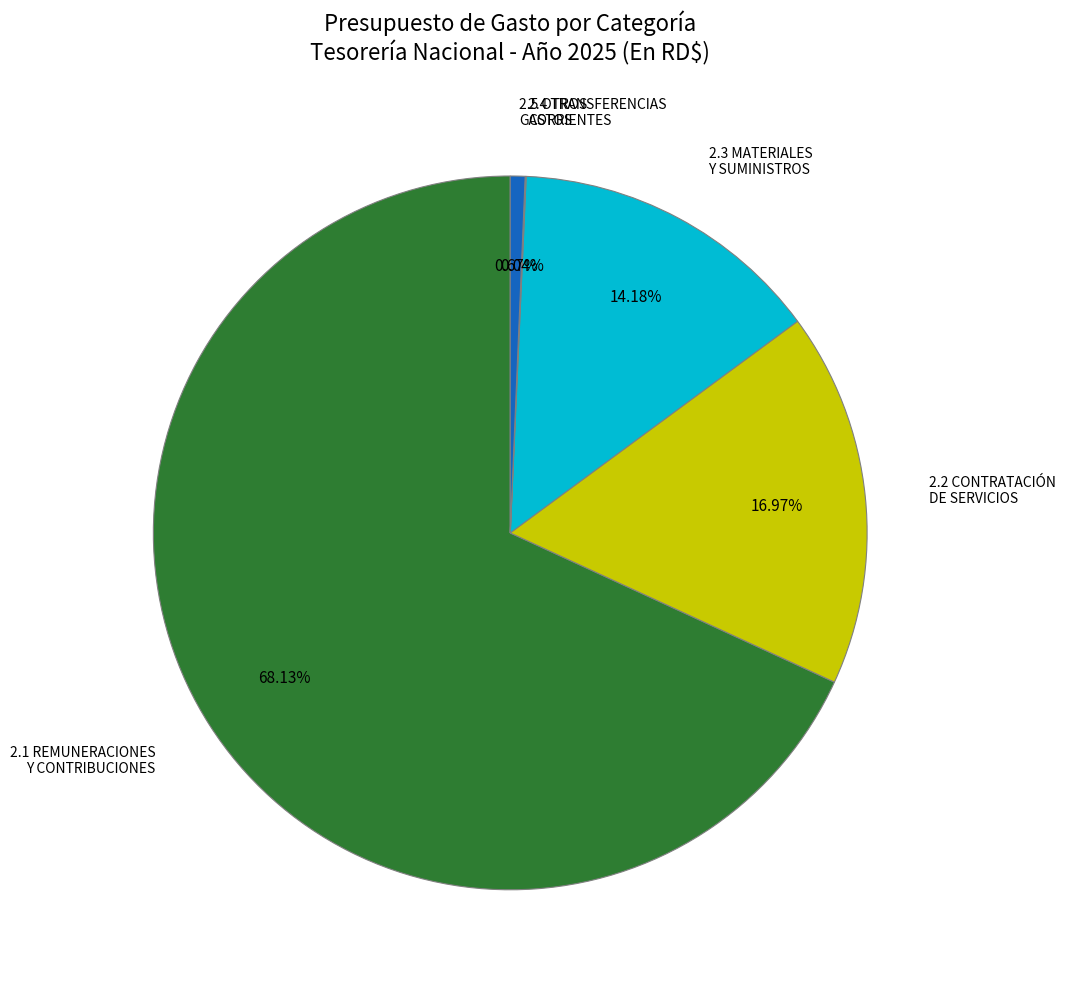

Does any single category account for the majority?

Yes